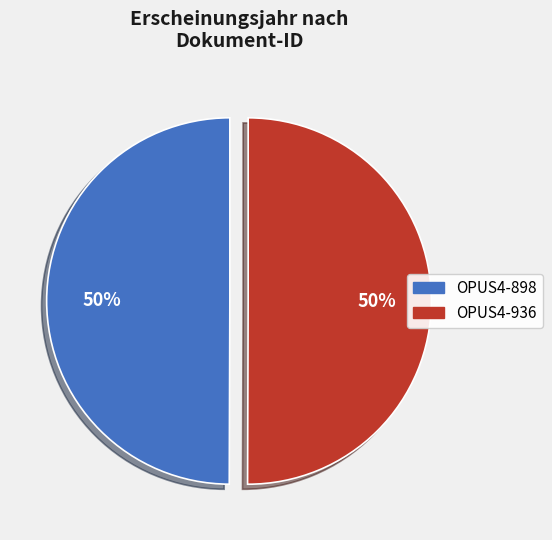

The OPUS4-898 slice represents 50% of the pie. True or false?

True